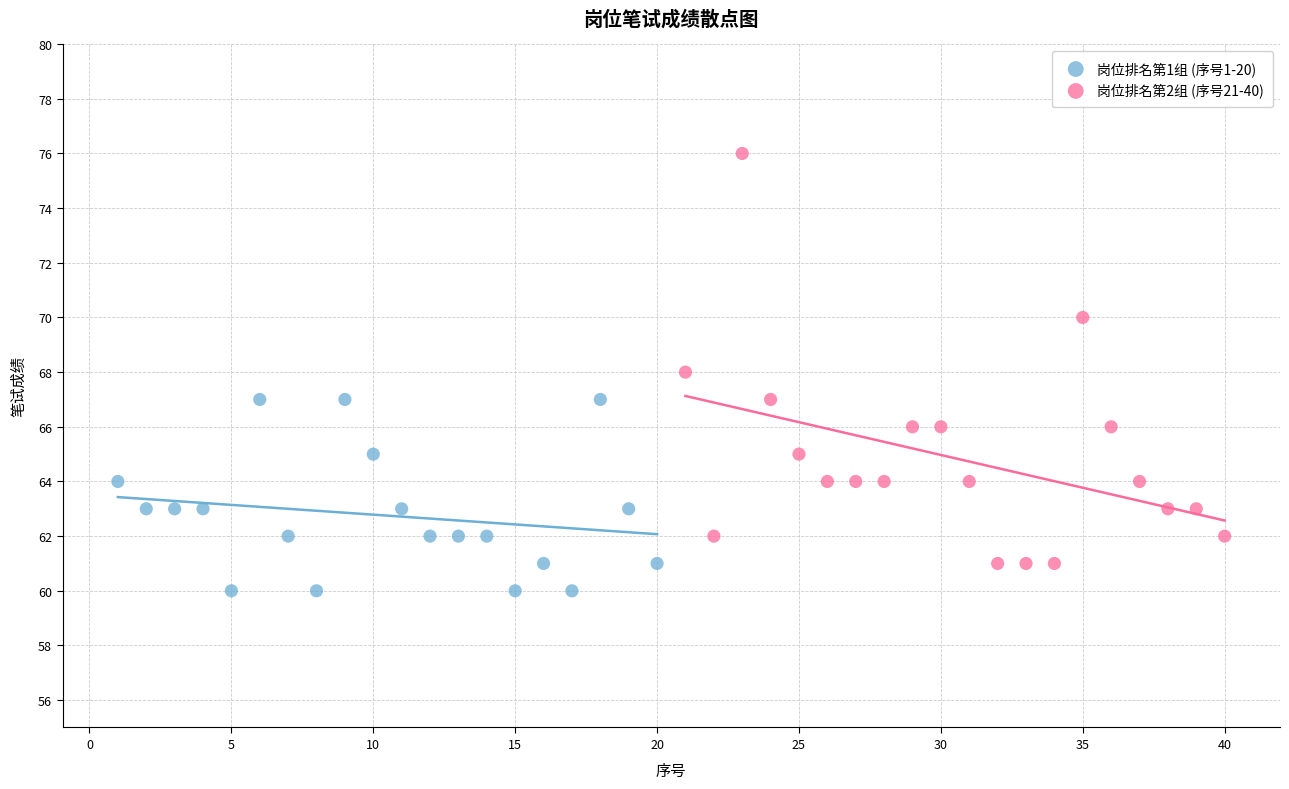

Which series reaches the minimum Y coordinate?

岗位排名第1组 (序号1-20)